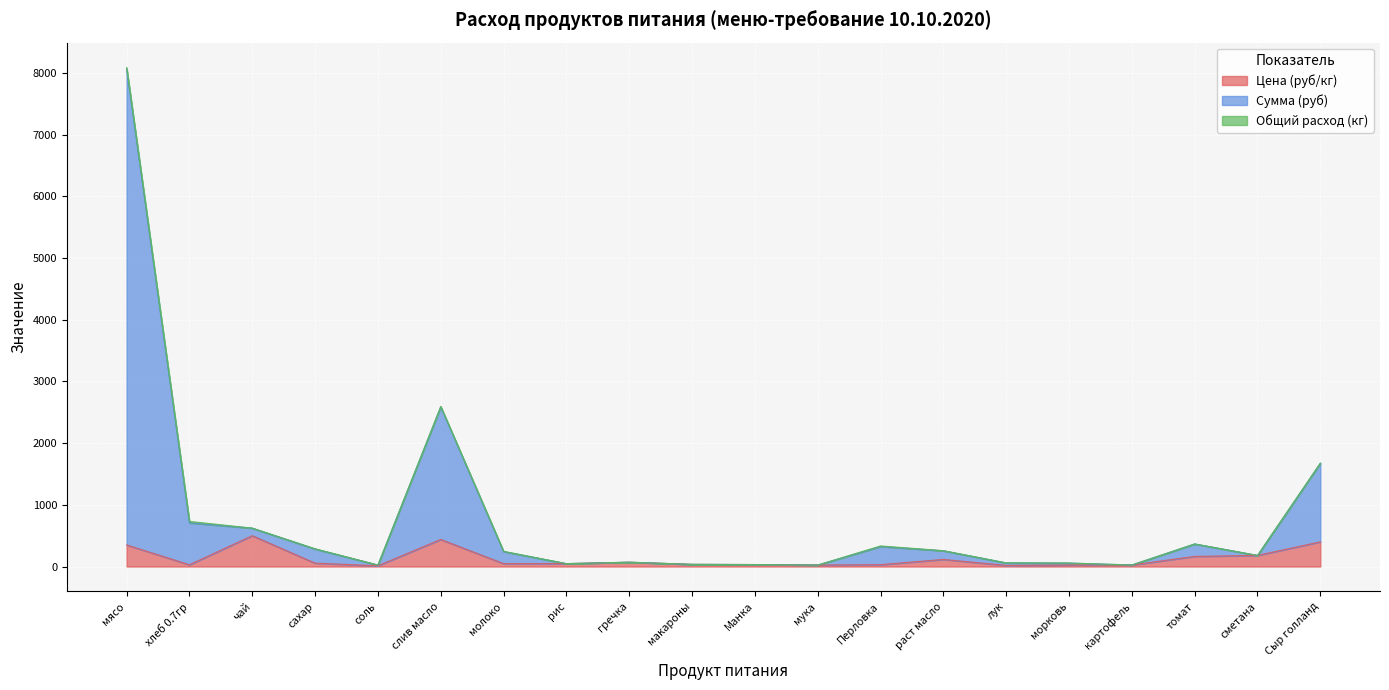

Which series changed the most between слив масло and молоко?

Сумма (руб)